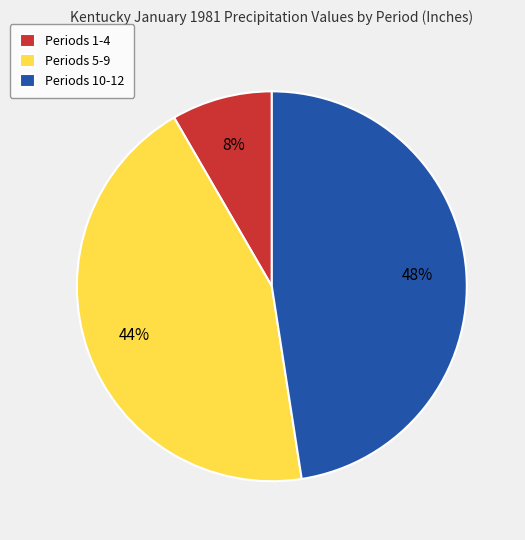

Combined, do Periods 1-4 and Periods 10-12 account for over 50%?

Yes